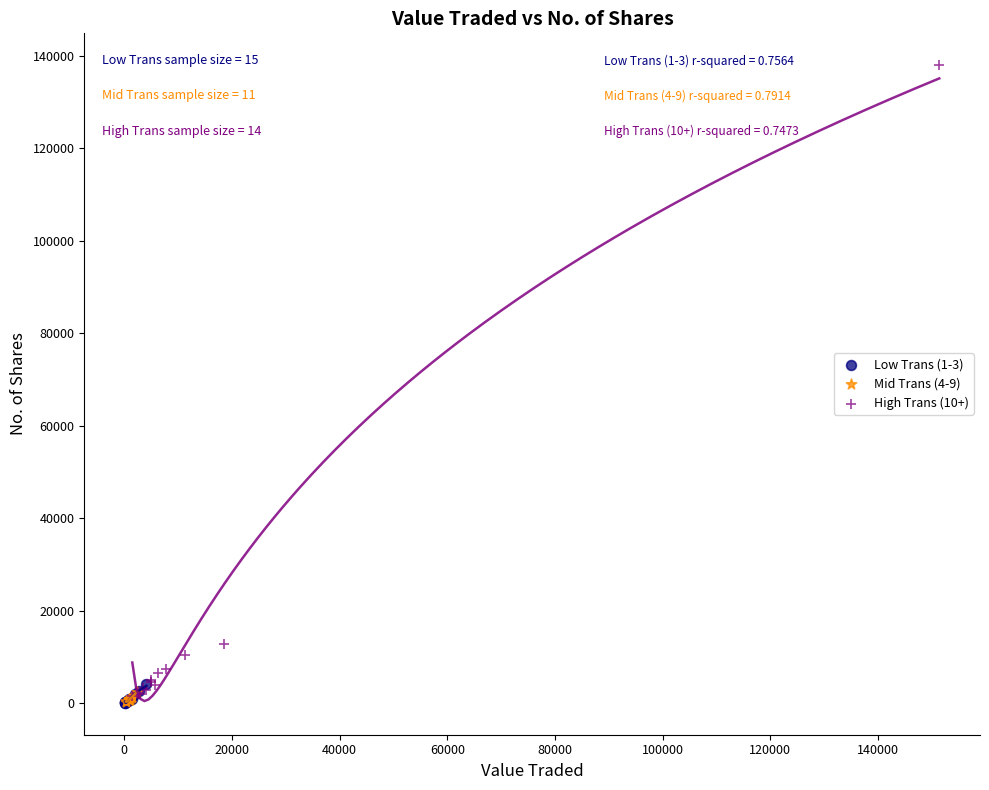

Which series has the largest Y range (max minus min)?

High Trans (10+)